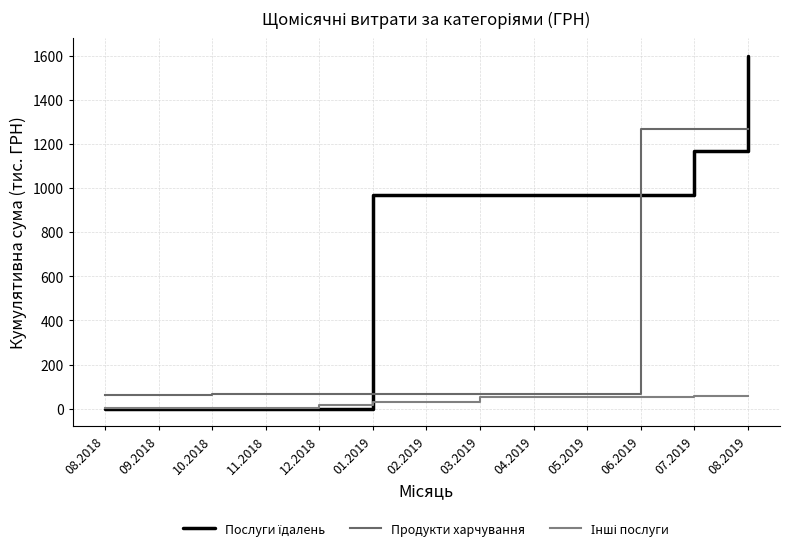

What position from the left is 02.2019?

7